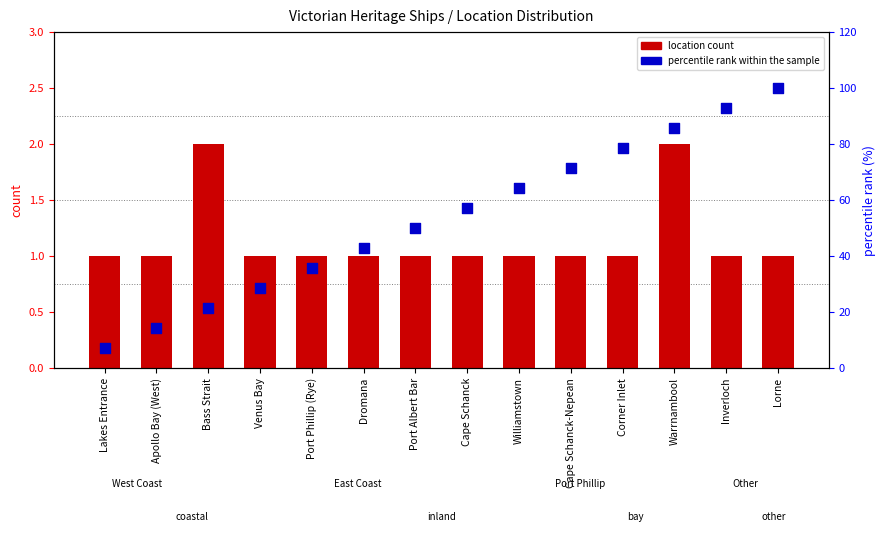

At which category is the sum across all series the highest?

Lorne